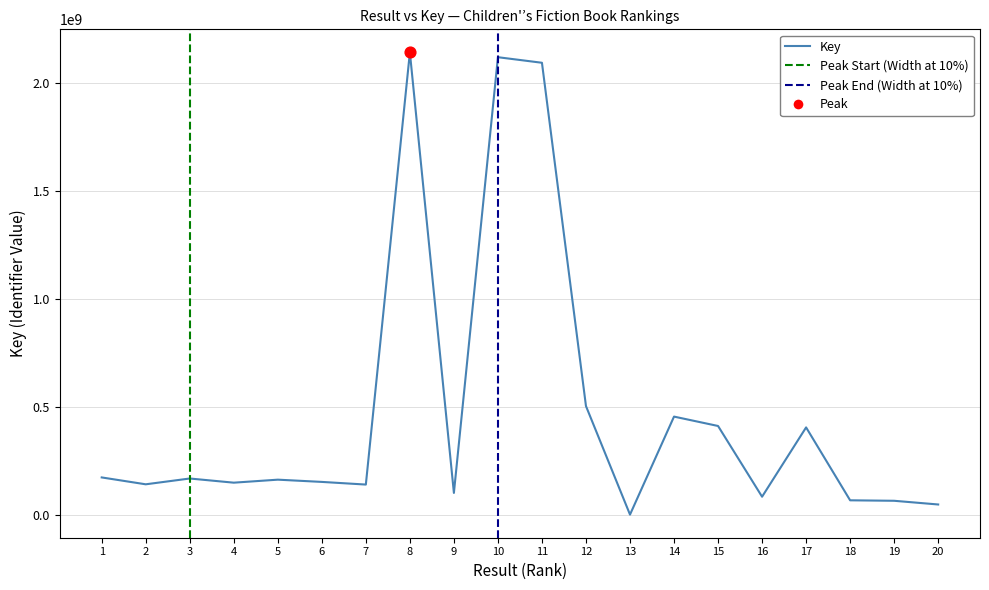

What is the change in value from 17 to 20?

-357249393